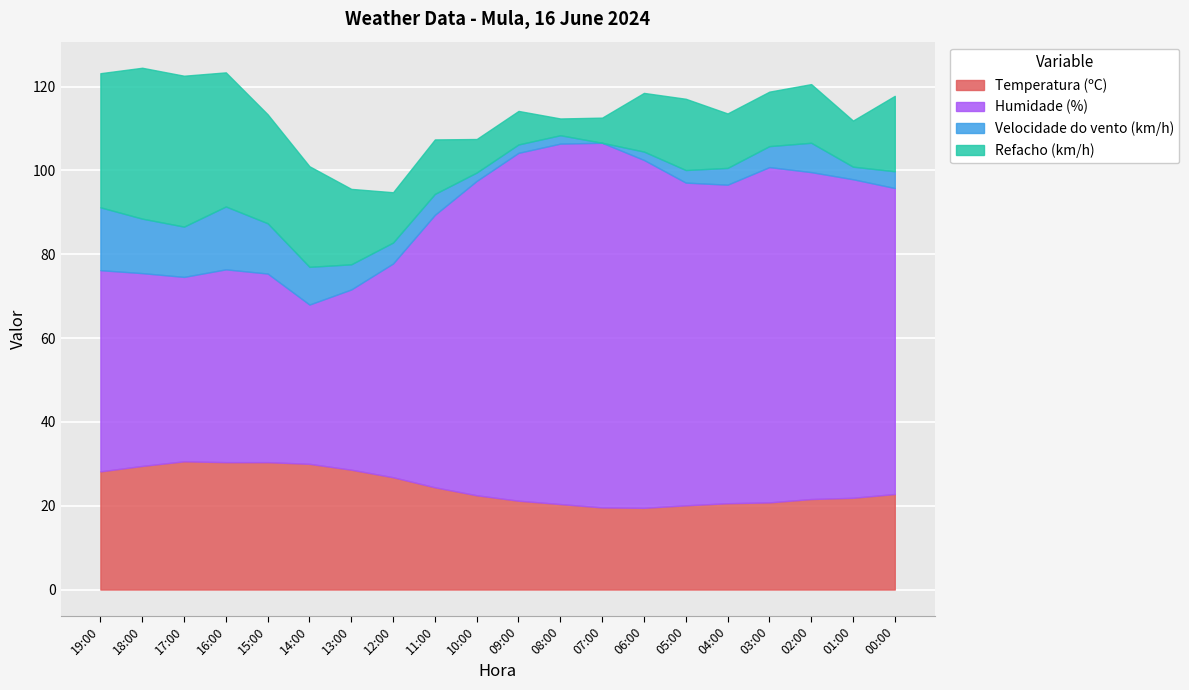

True or false: Refacho (km/h) and Velocidade do vento (km/h) intersect in this chart.

False